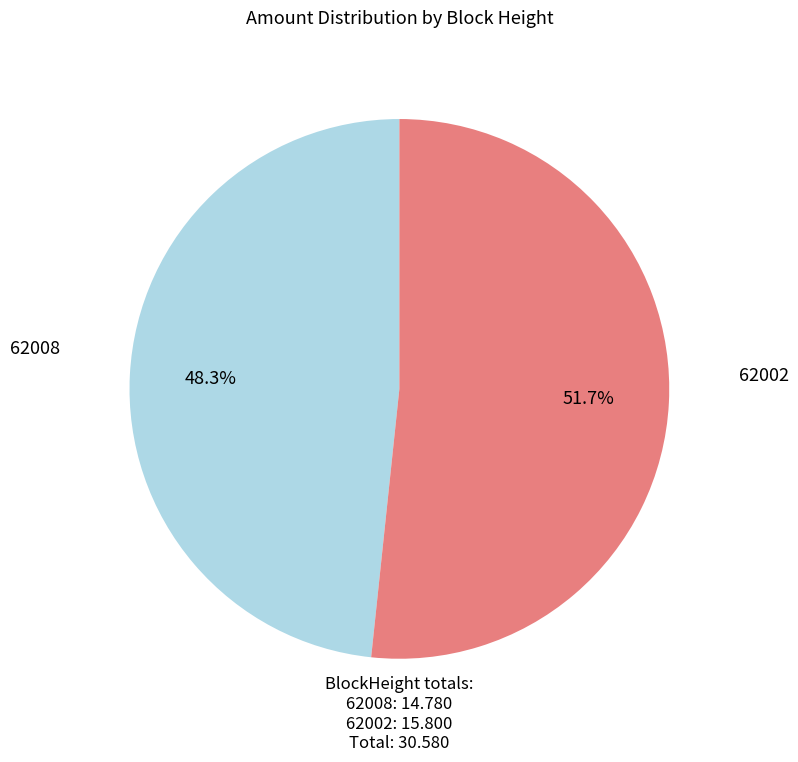

Which slice is the largest?

62002